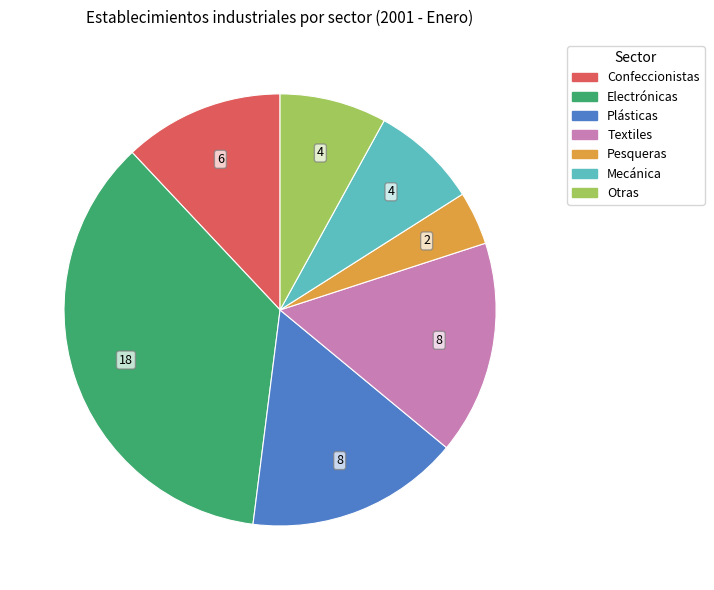

What is the smallest slice in the pie chart?

Pesqueras